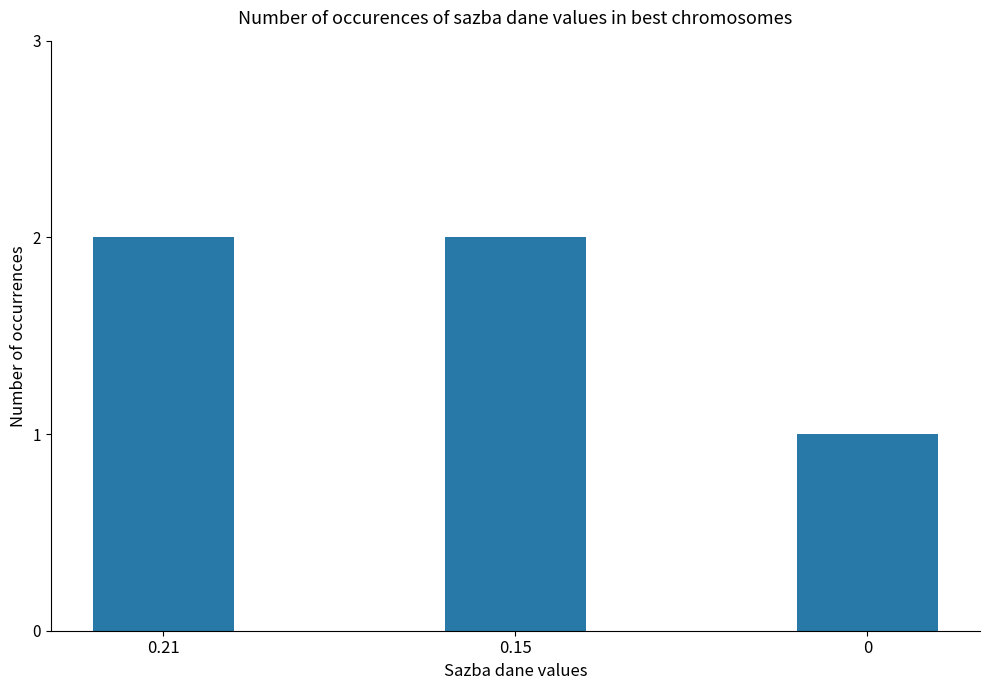

Read the value at 0.21.

2